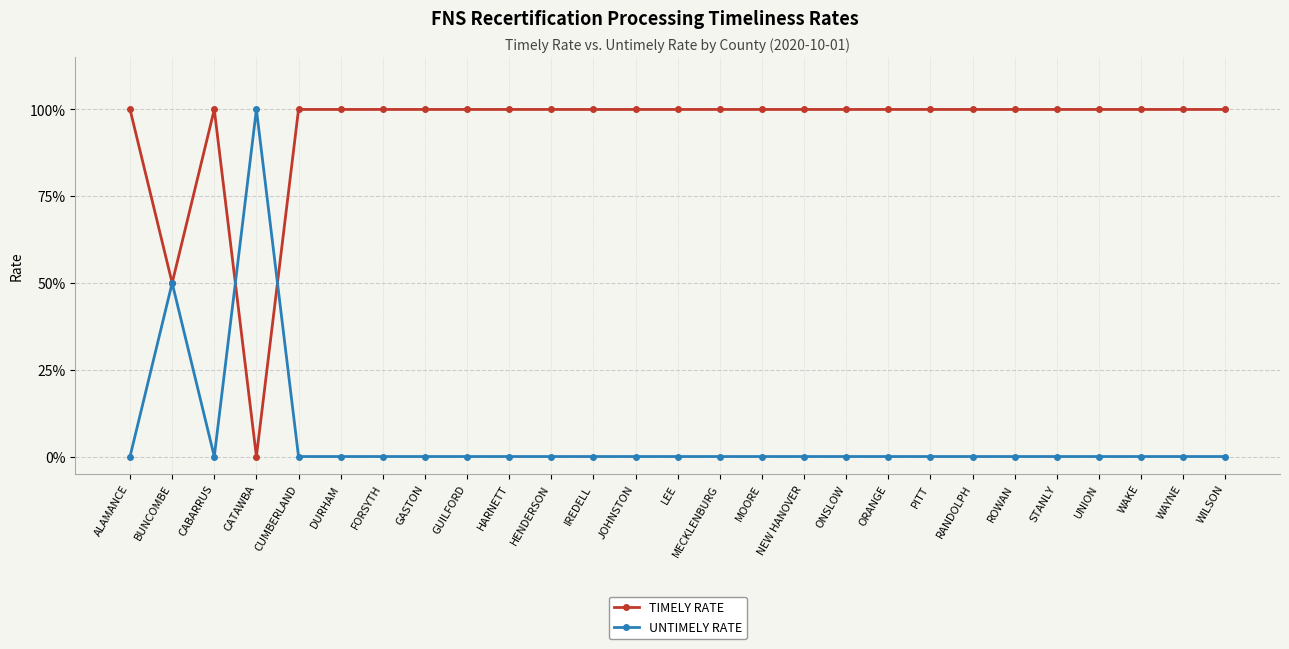

What is the sum of the TIMELY RATE values at LEE and ONSLOW?

2.0